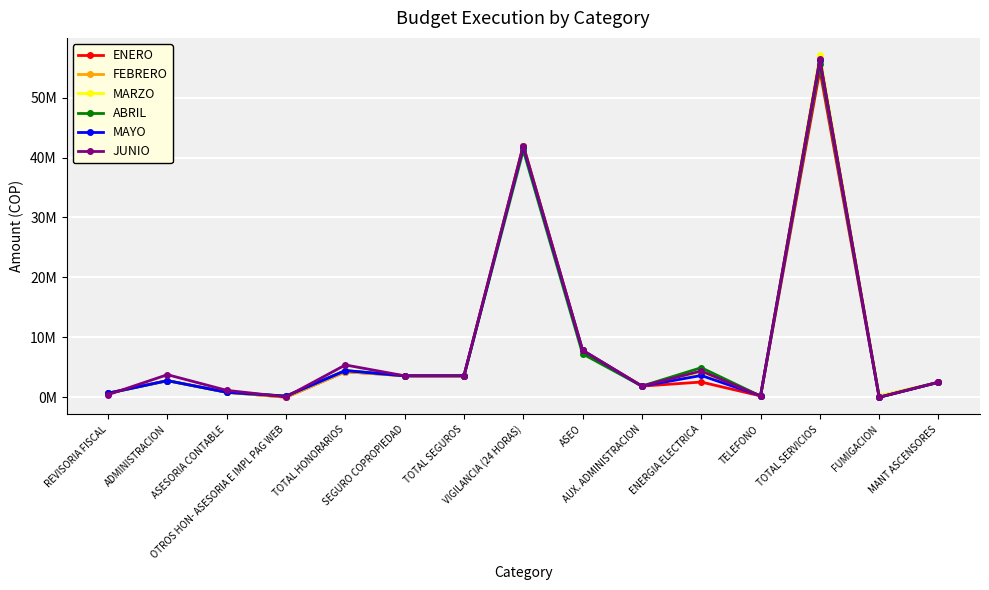

What are all the series names shown in the legend?

ENERO, FEBRERO, MARZO, ABRIL, MAYO, JUNIO